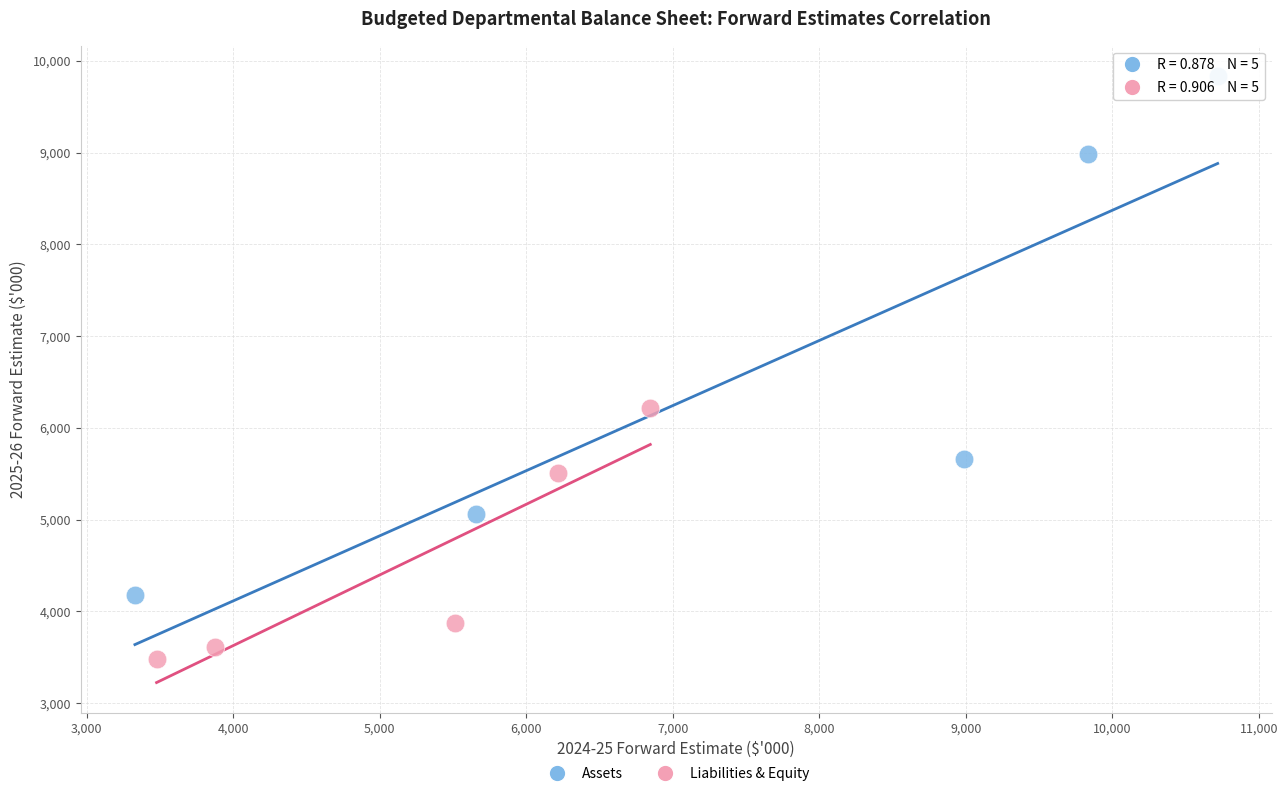

Which series has the widest spread of Y values?

Assets